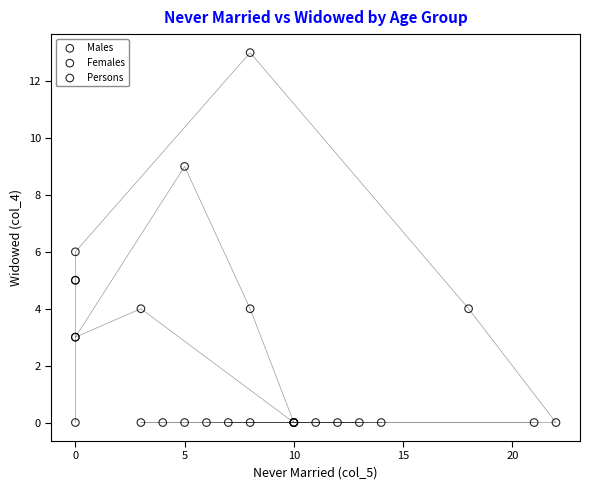

Which series contains the highest Y value?

Persons